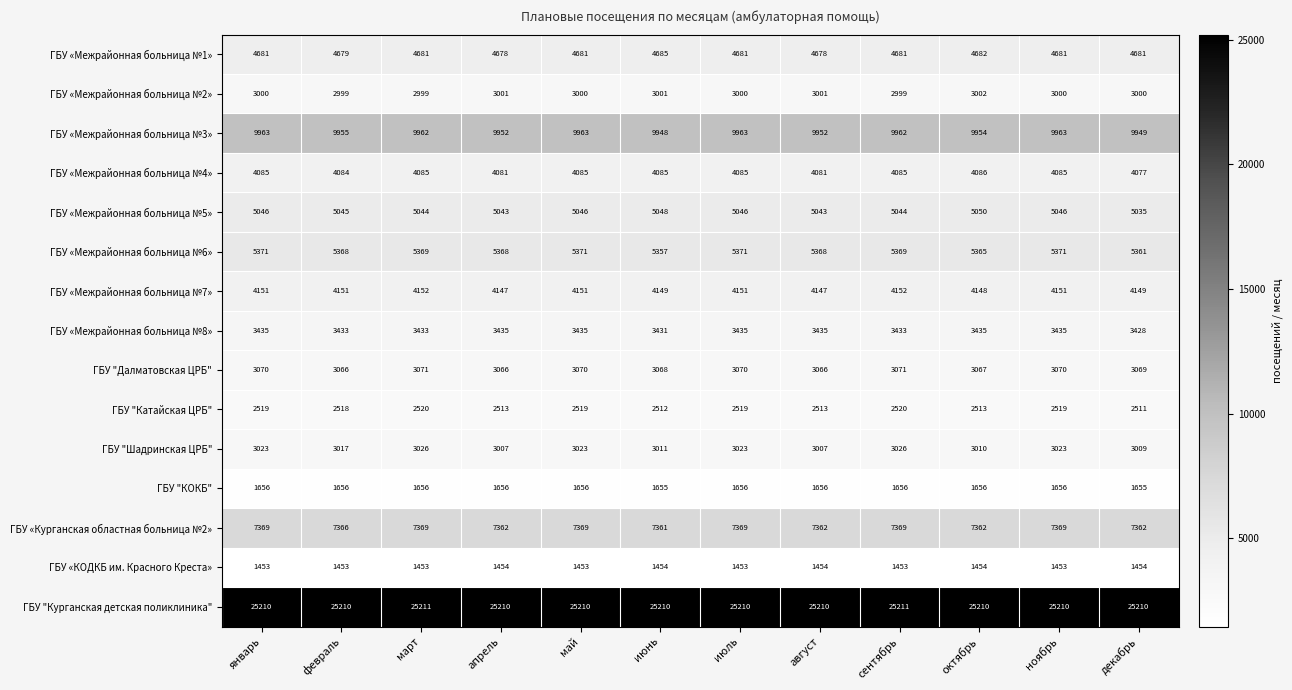

What is the maximum value shown in the chart?

25211